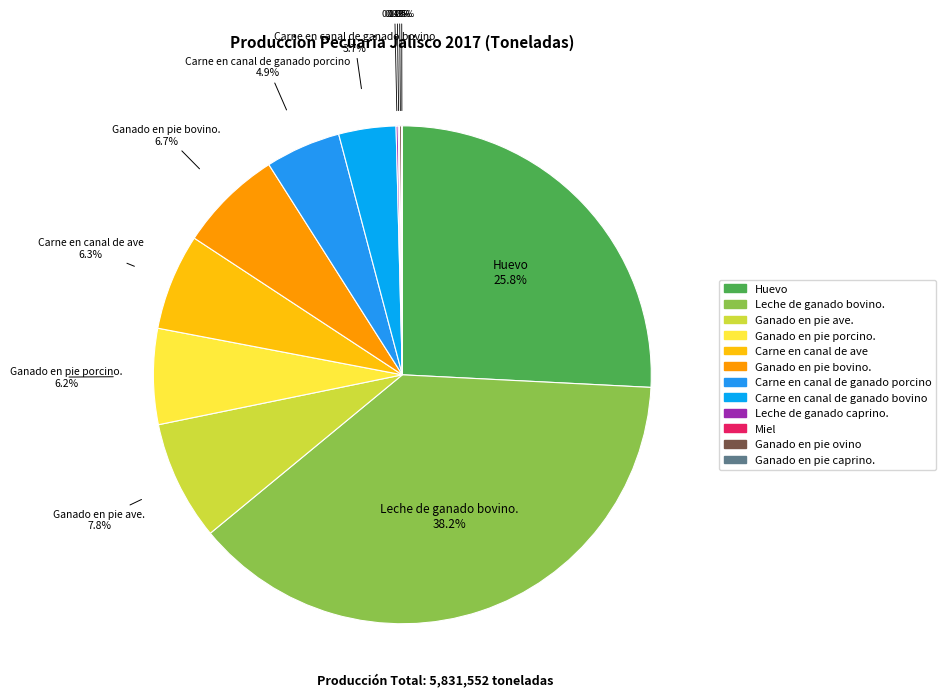

Is it true that Carne en canal de ganado porcino is 5% of the pie?

True